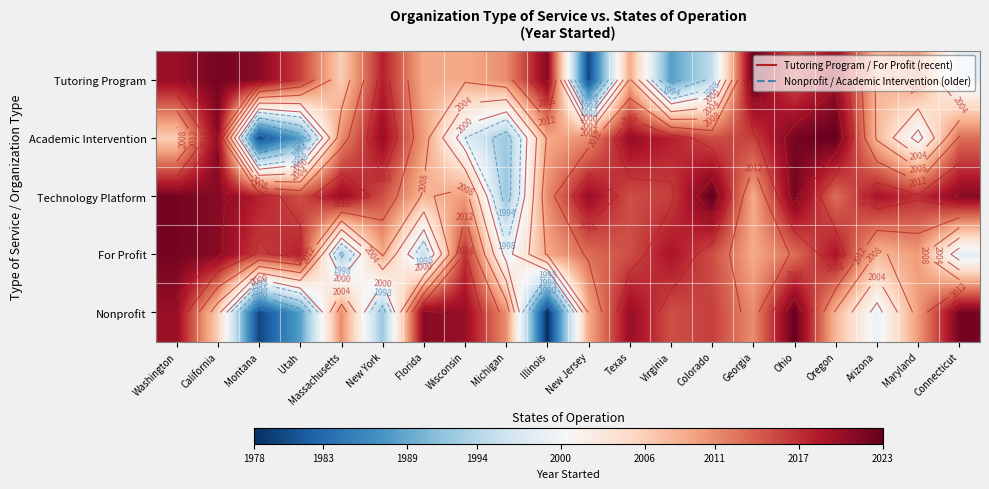

At how many categories does at least one series exceed 2005?

20